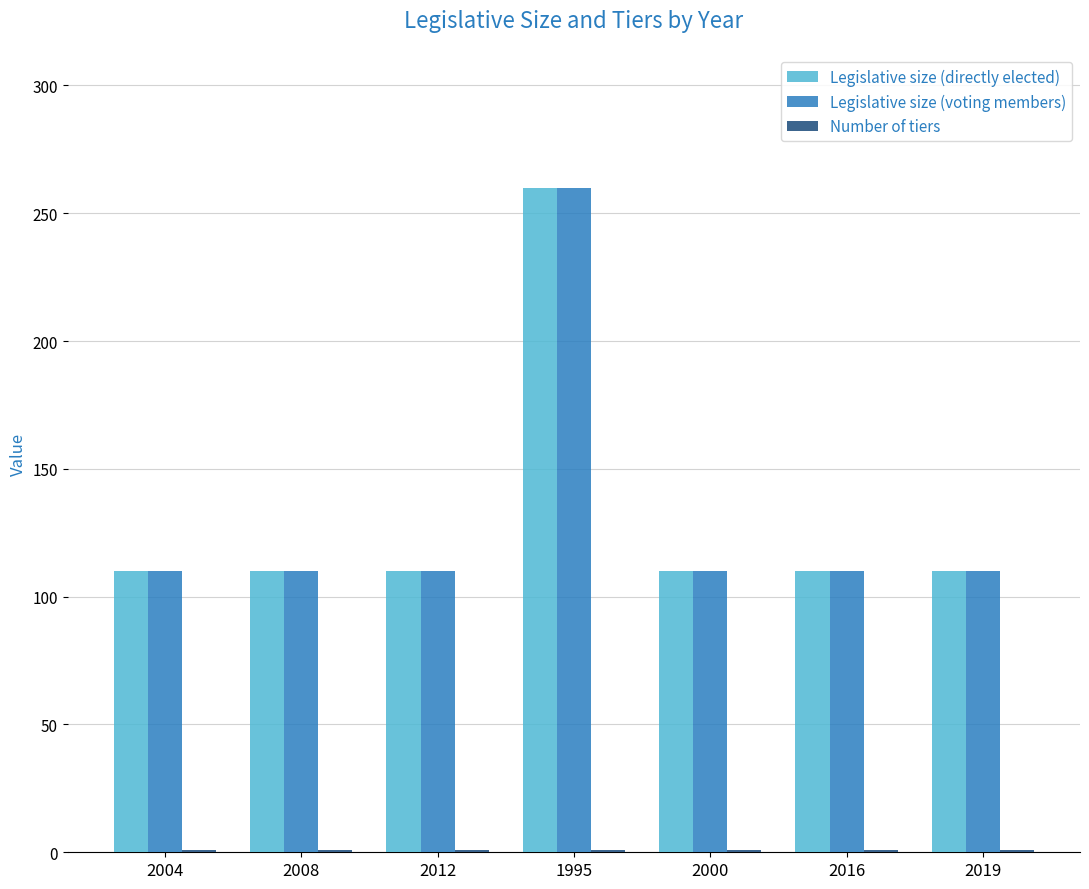

Is it true that Legislative size (voting members) equals 29 at 2012?

False